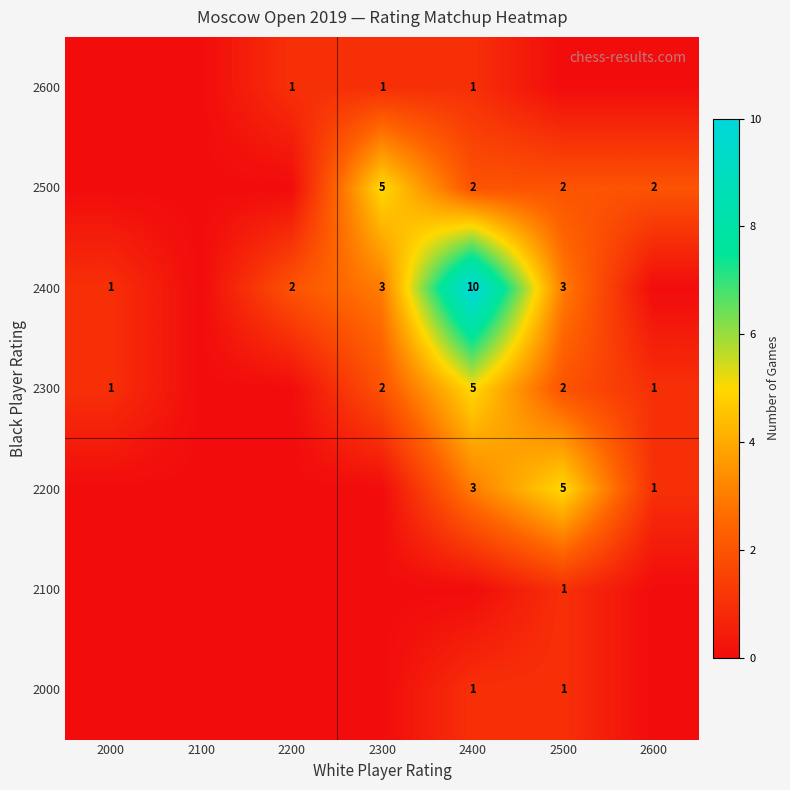

Is the value of 2500 at 2300 greater than the value of 2300 at 2300?

Yes